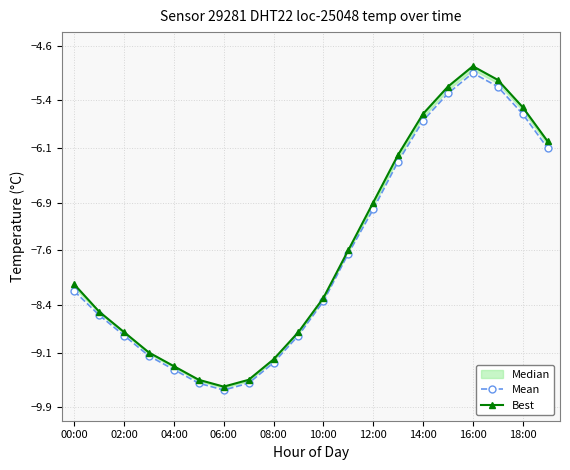

At which category does Mean reach its first local valley?

06:00